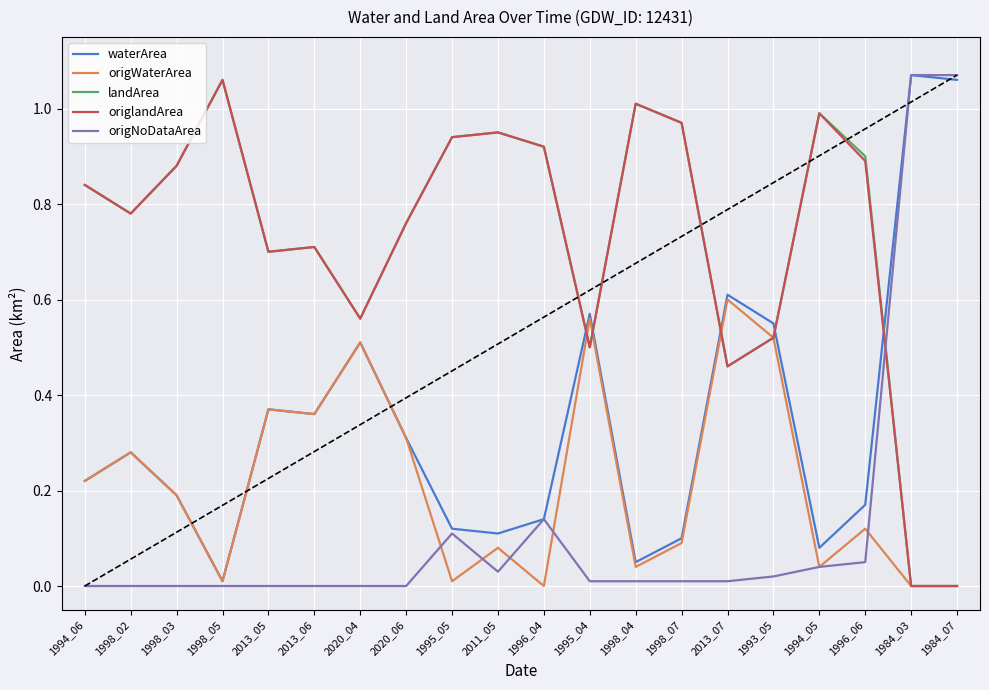

What are all the series names shown in the legend?

waterArea, origWaterArea, landArea, origlandArea, origNoDataArea